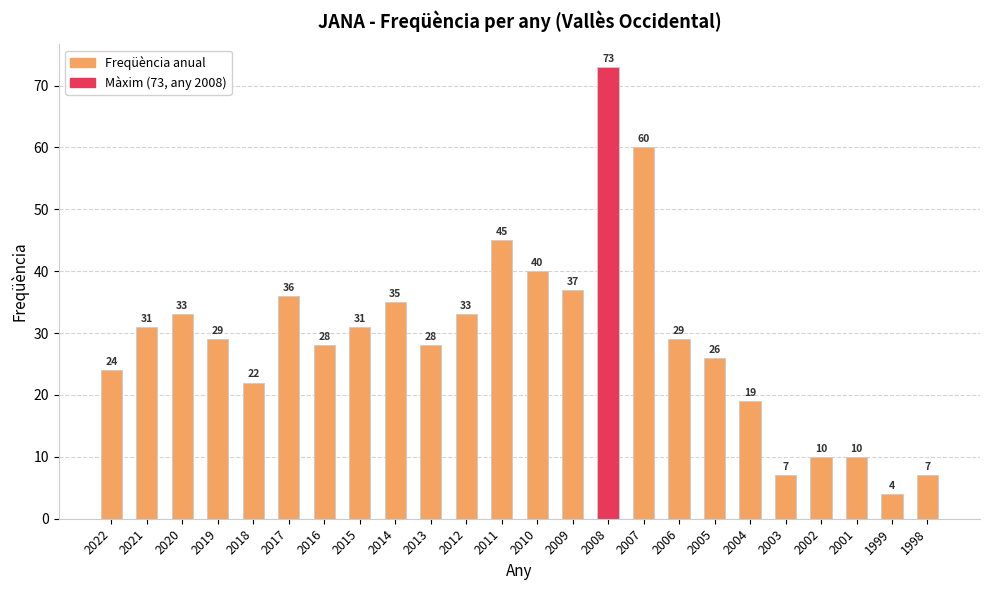

At which label is the value closest to 38?

2009